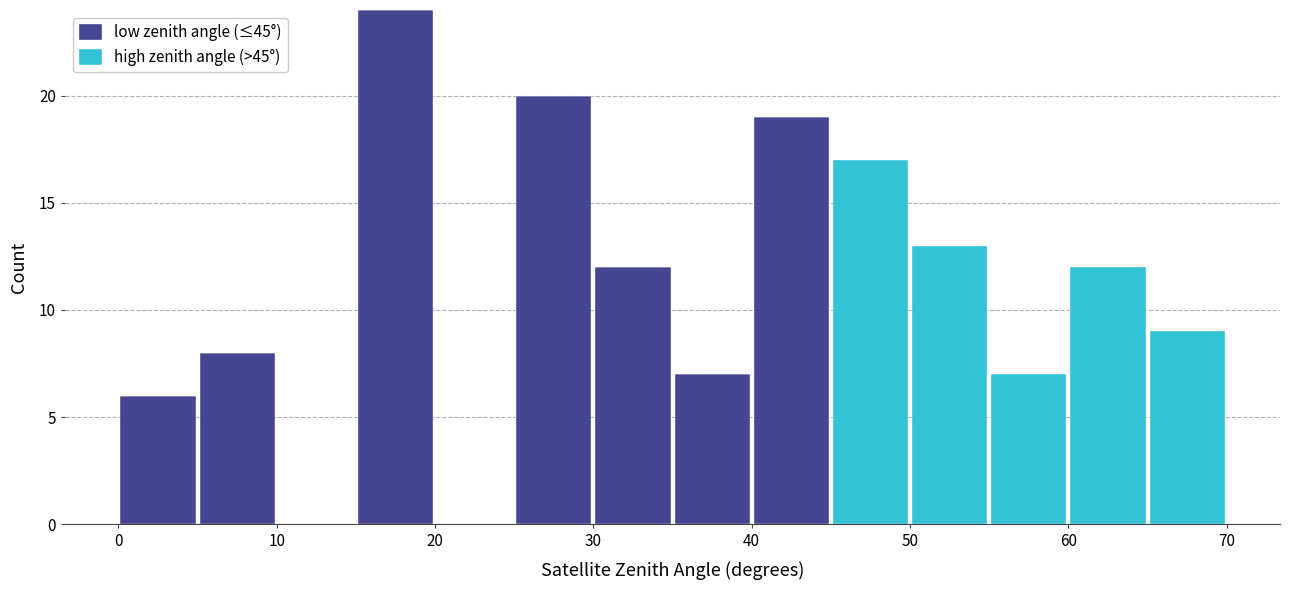

Which range on the x-axis has the tallest stacked bar (by total height)?

15 to 20